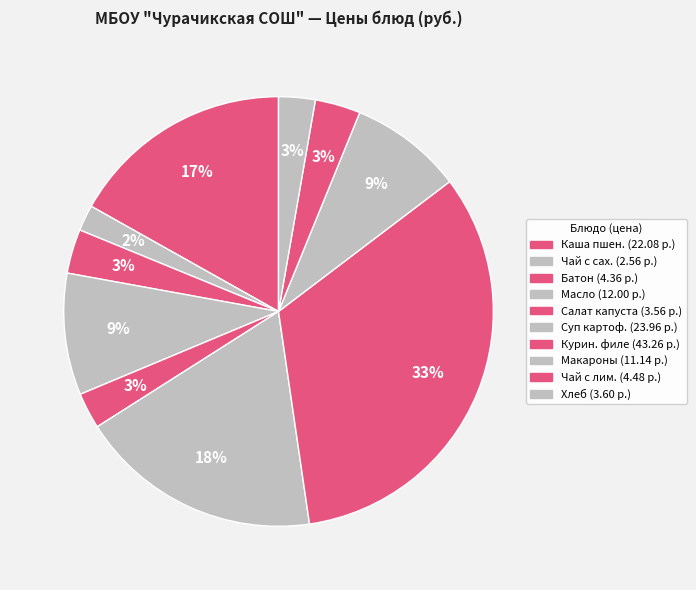

Which slice is the largest?

Куриное филе туш. в соусе